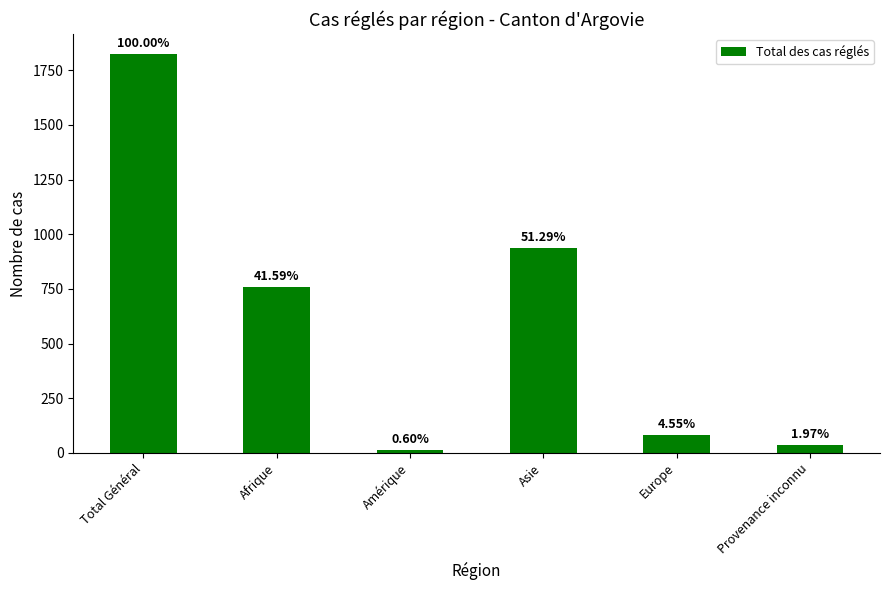

Rank the categories by value from highest to lowest.

Total Général, Asie, Afrique, Europe, Provenance inconnu, Amérique